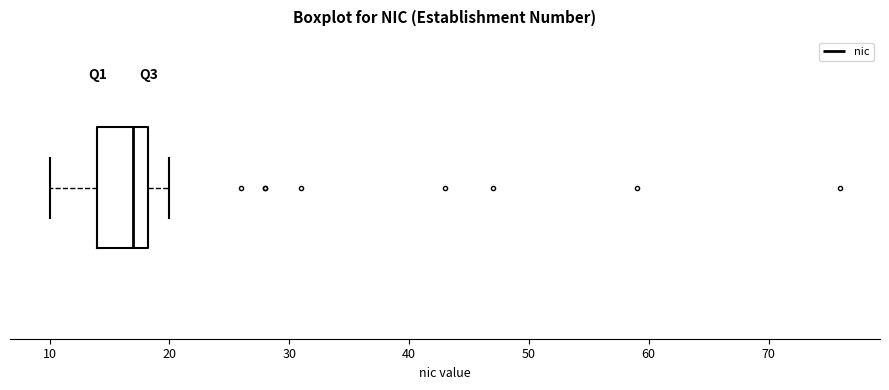

Where is the right edge of the box on the x-axis? The values are not printed on the chart, so give them approximately, as read against the axis.

18